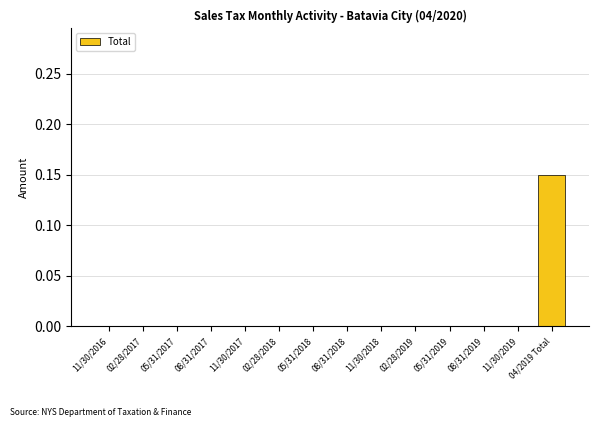

Count the number of categories in the chart.

14